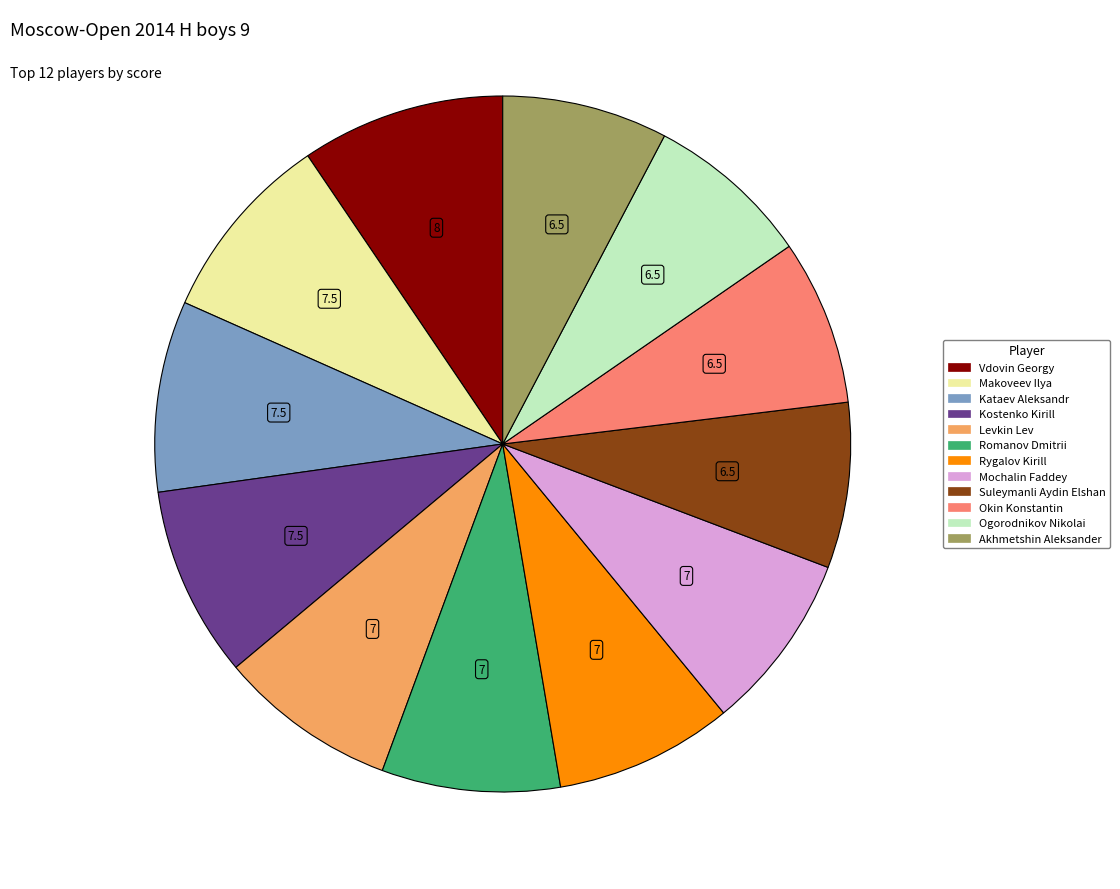

Is Ogorodnikov Nikolai the majority of the pie?

No